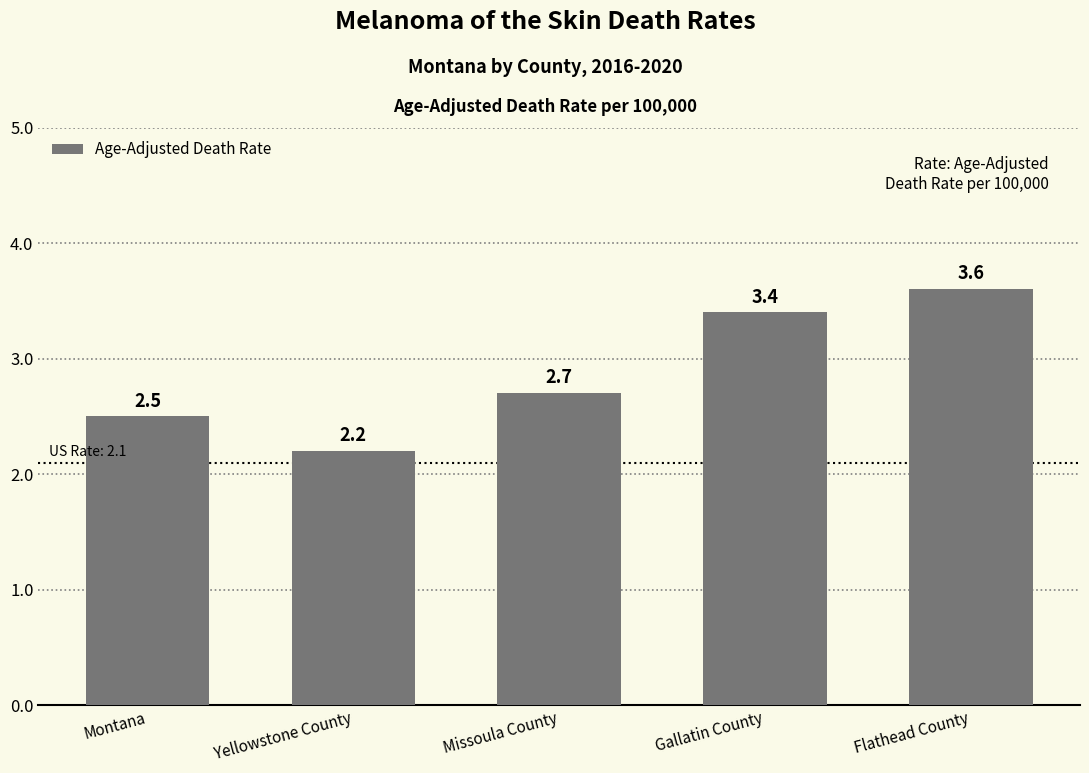

At which label is the value closest to 2?

Yellowstone County